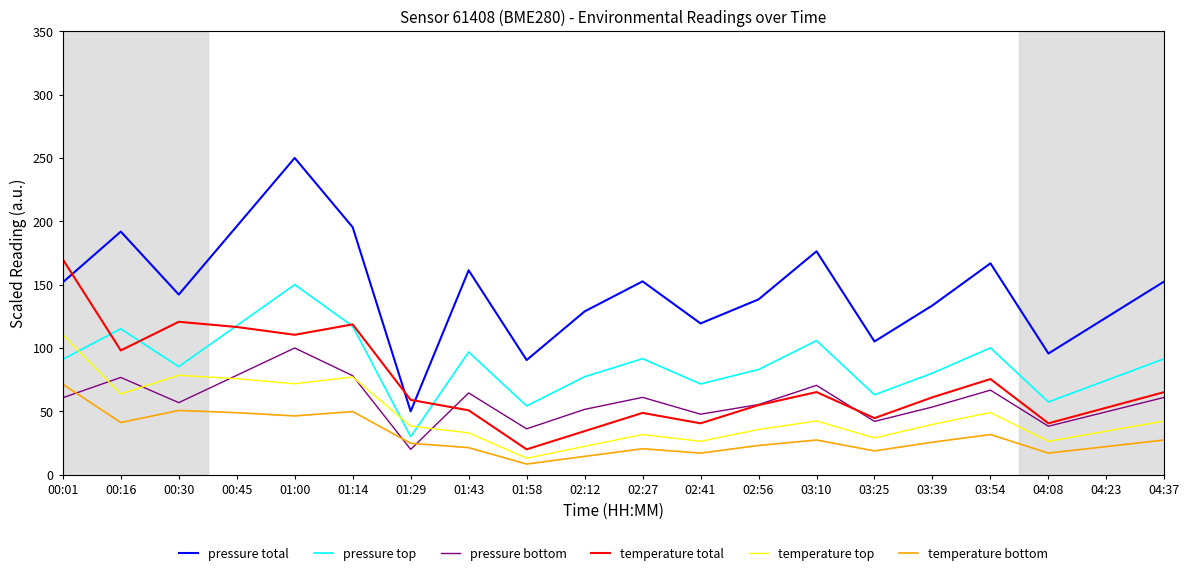

Is this an area chart (filled region under the line)?

No